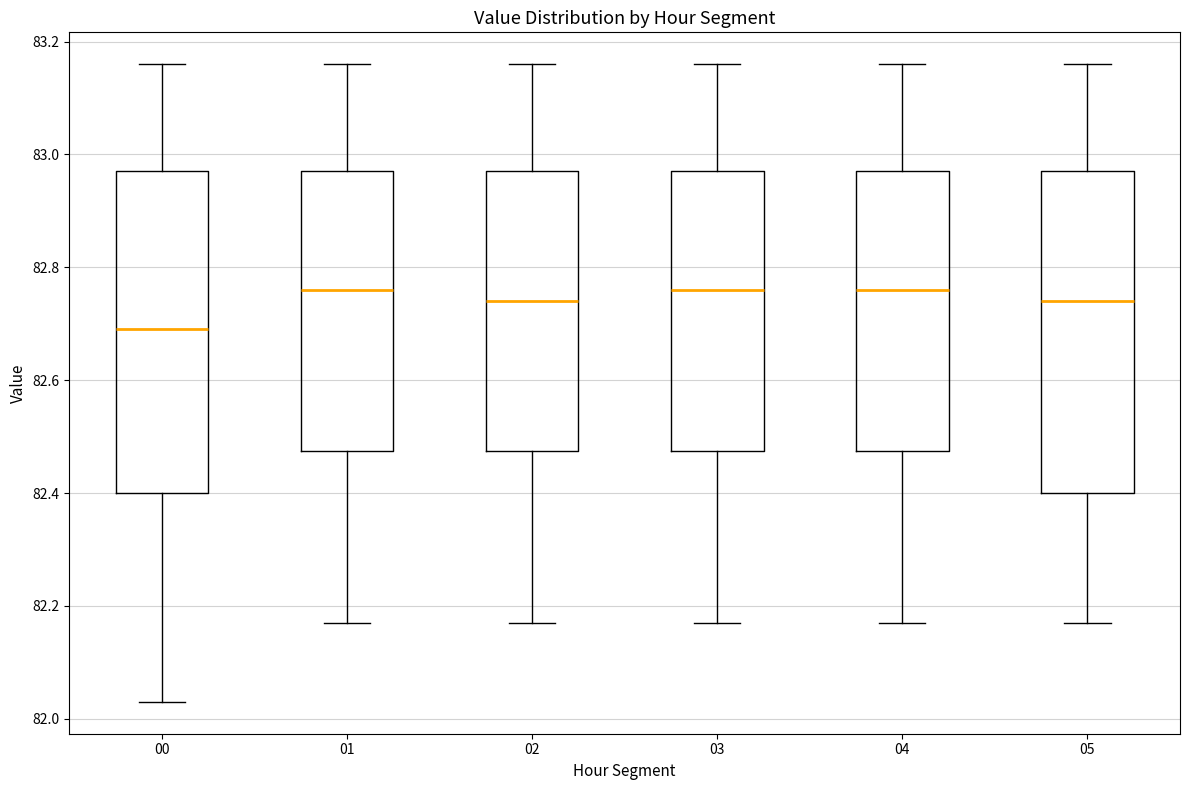

Where does the lower whisker of the box at x = 00 end on the y-axis? The values are not printed on the chart, so give them approximately, as read against the axis.

82.04